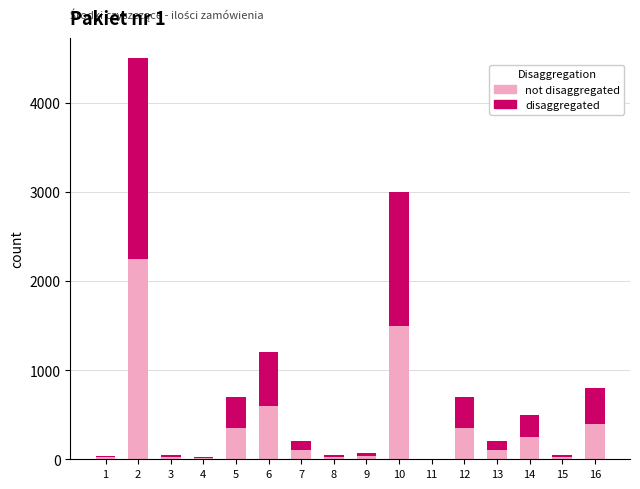

What are all the series names shown in the legend?

not disaggregated, disaggregated